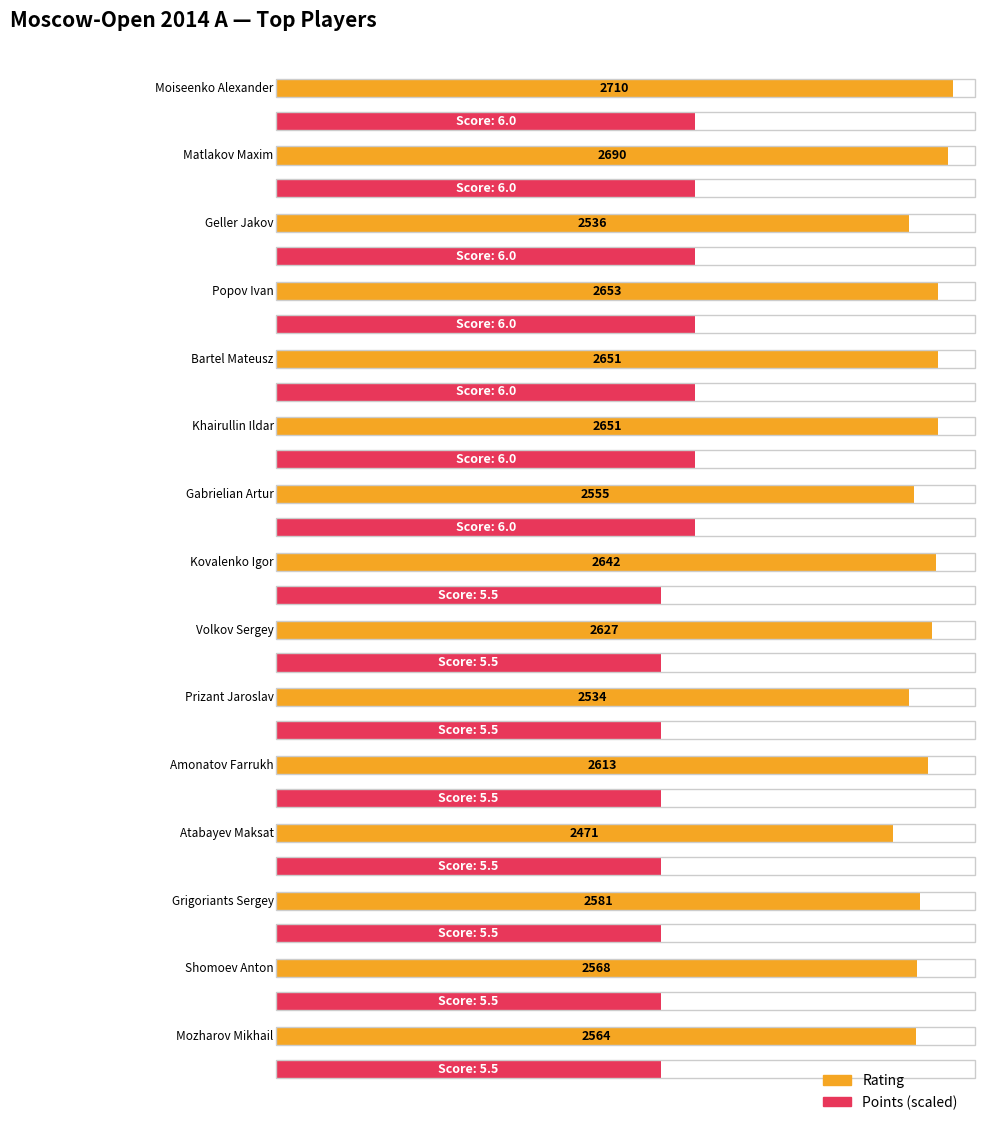

Rank the categories by value from lowest to highest.

Atabayev Maksat, Prizant Jaroslav, Geller Jakov, Gabrielian Artur, Mozharov Mikhail, Shomoev Anton, Grigoriants Sergey, Amonatov Farrukh, Volkov Sergey, Kovalenko Igor, Bartel Mateusz, Khairullin Ildar, Popov Ivan, Matlakov Maxim, Moiseenko Alexander